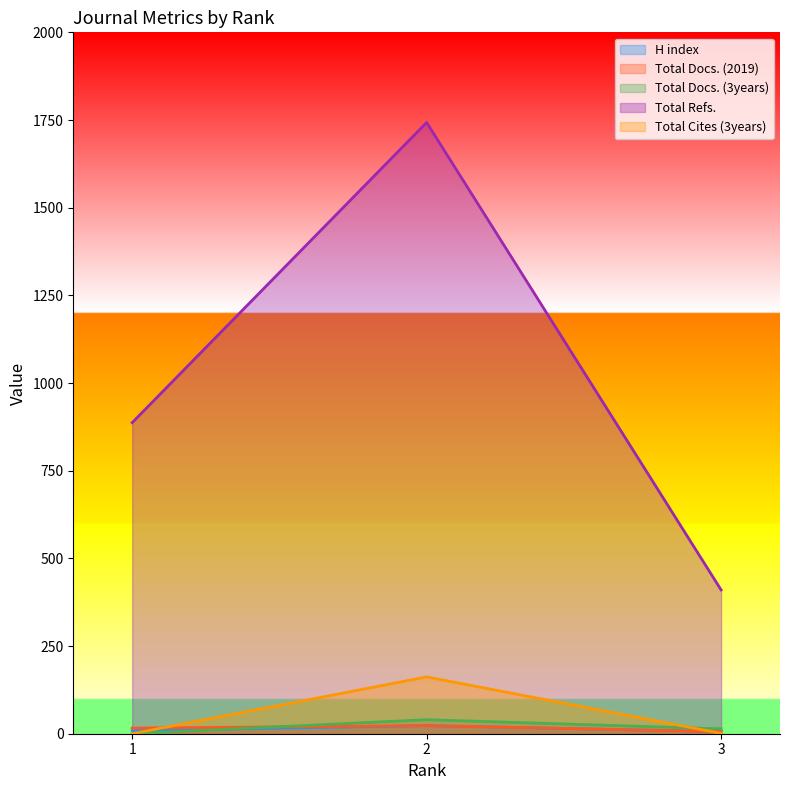

How many Total Docs. (3years) values are between 0 and 40?

3